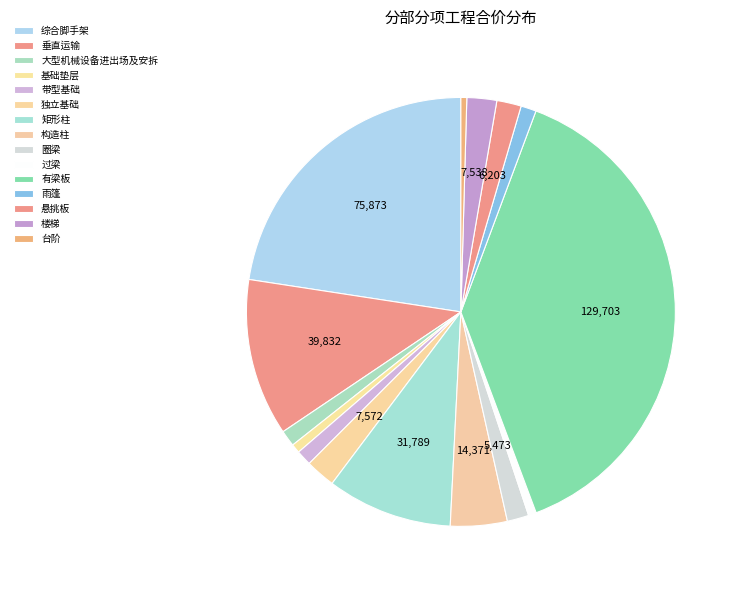

Which category has the smallest portion of the pie?

台阶